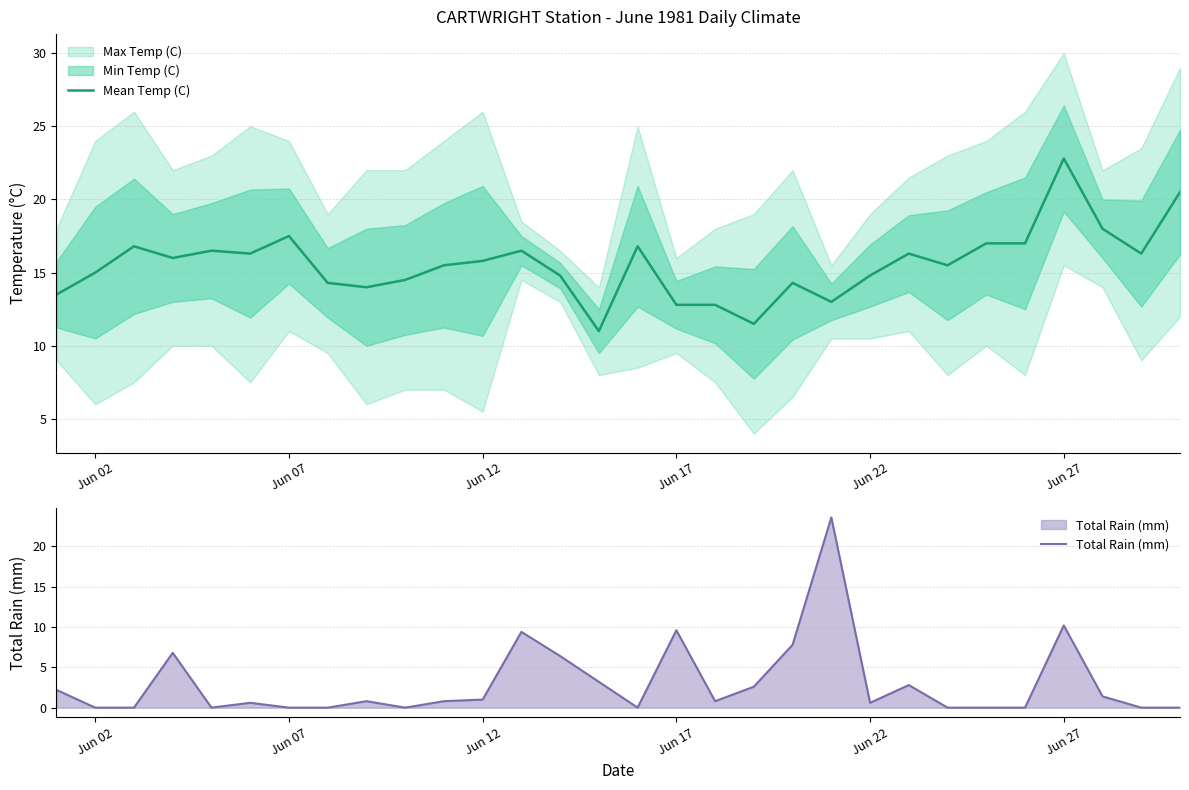

What is the lowest value of the Mean Temp (C) series?

11.0